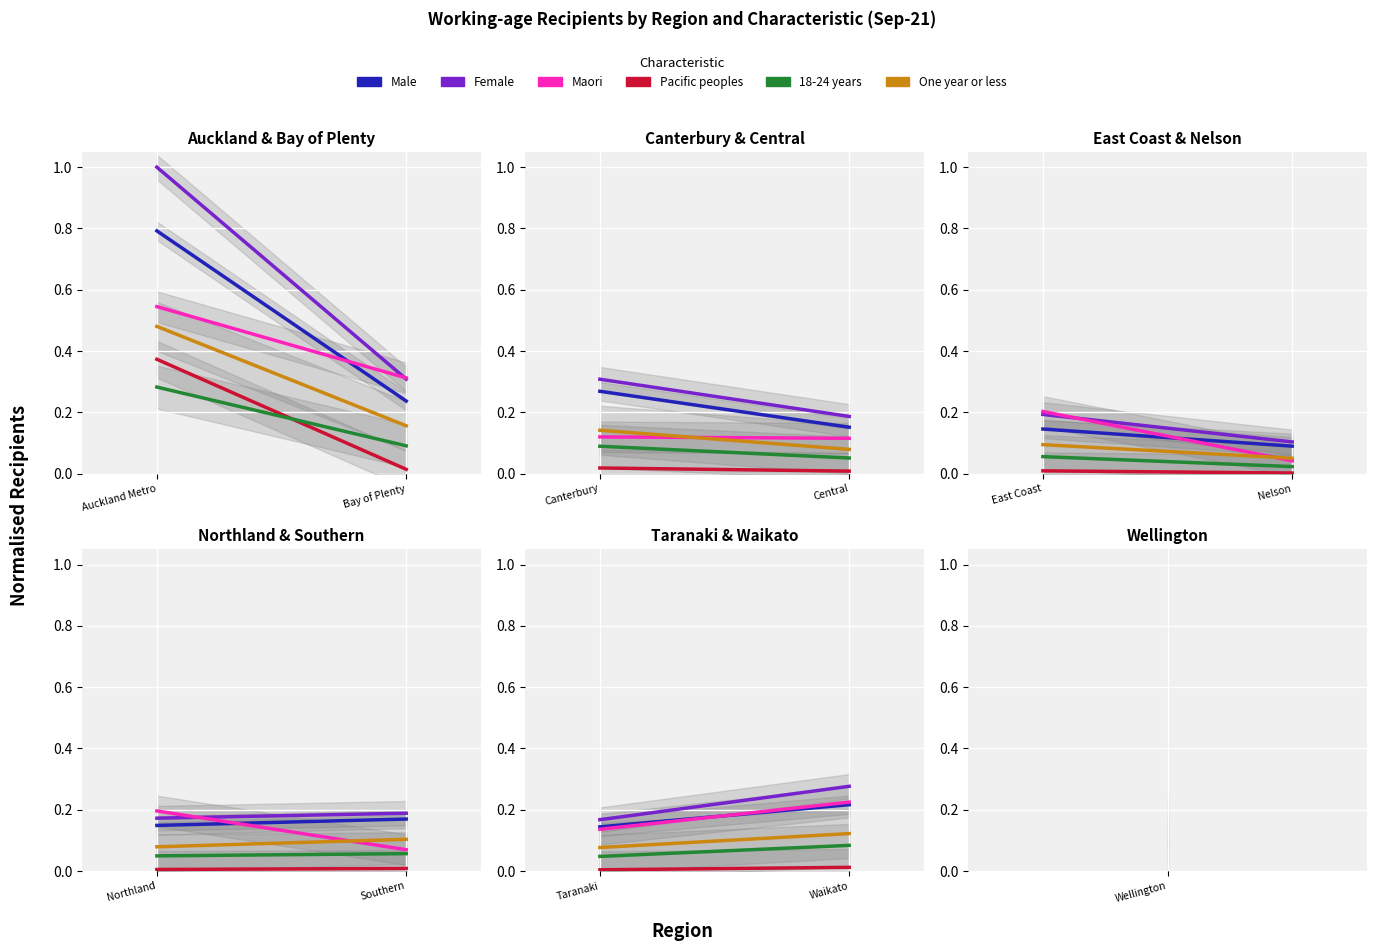

At how many categories does at least one series exceed 0?

2